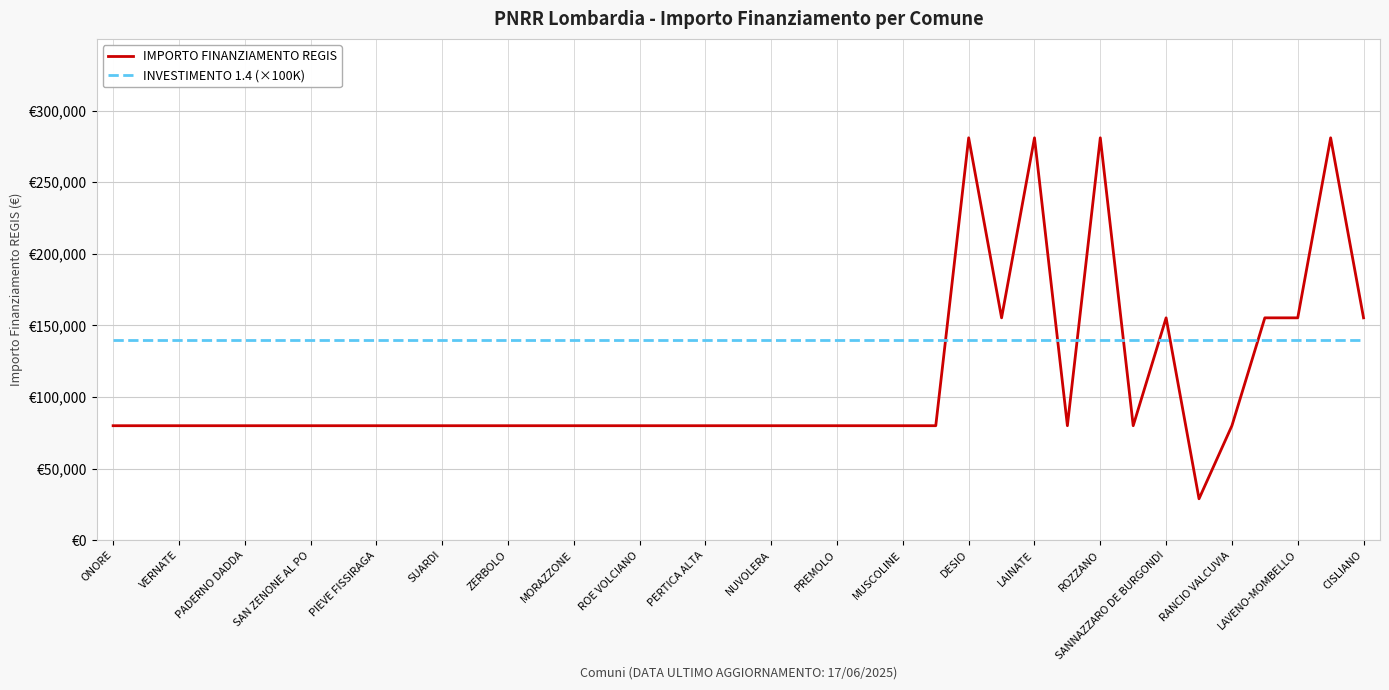

What is the value of the INVESTIMENTO 1.4 (×100K) point at the 39th from the left?

140000